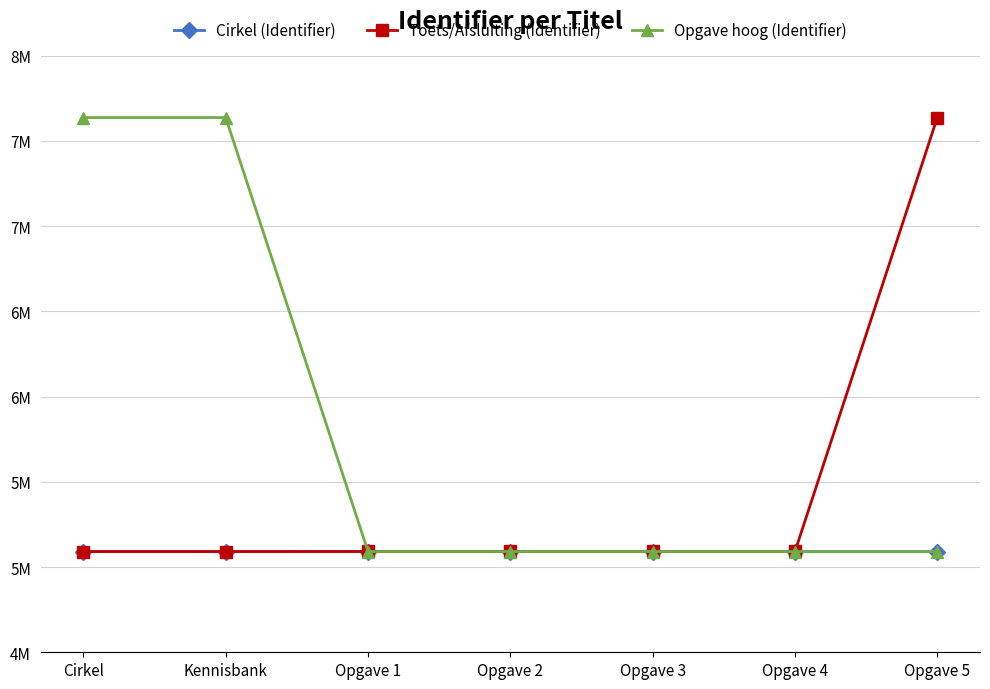

Is it true that Cirkel (Identifier) equals 5091100 at Opgave 2?

True